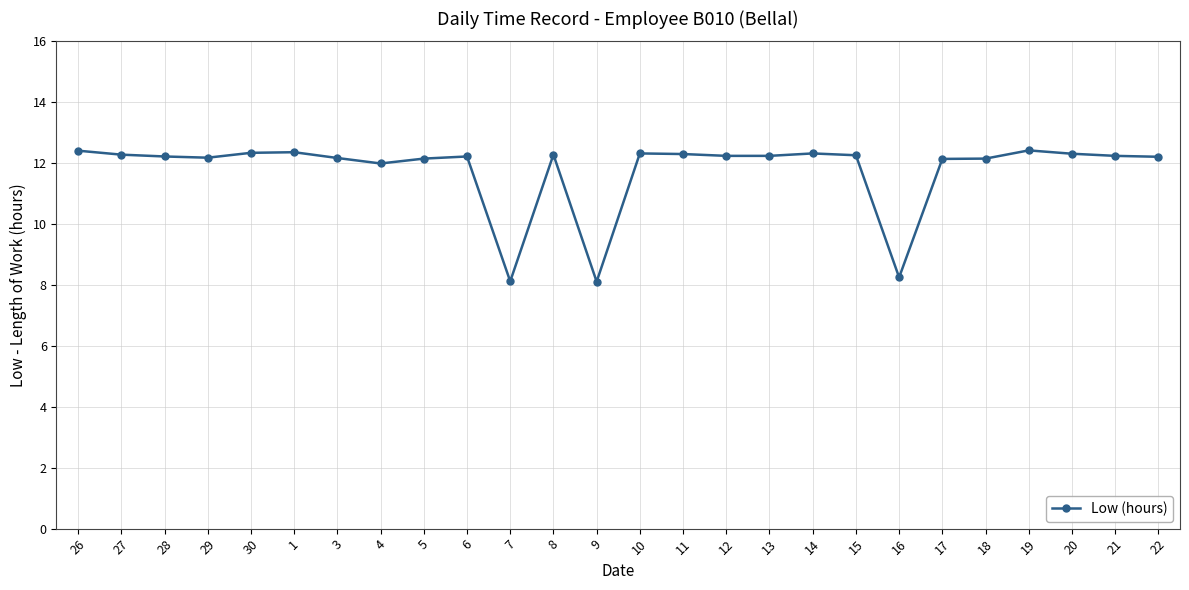

What is the difference between the maximum and minimum values?

4.3